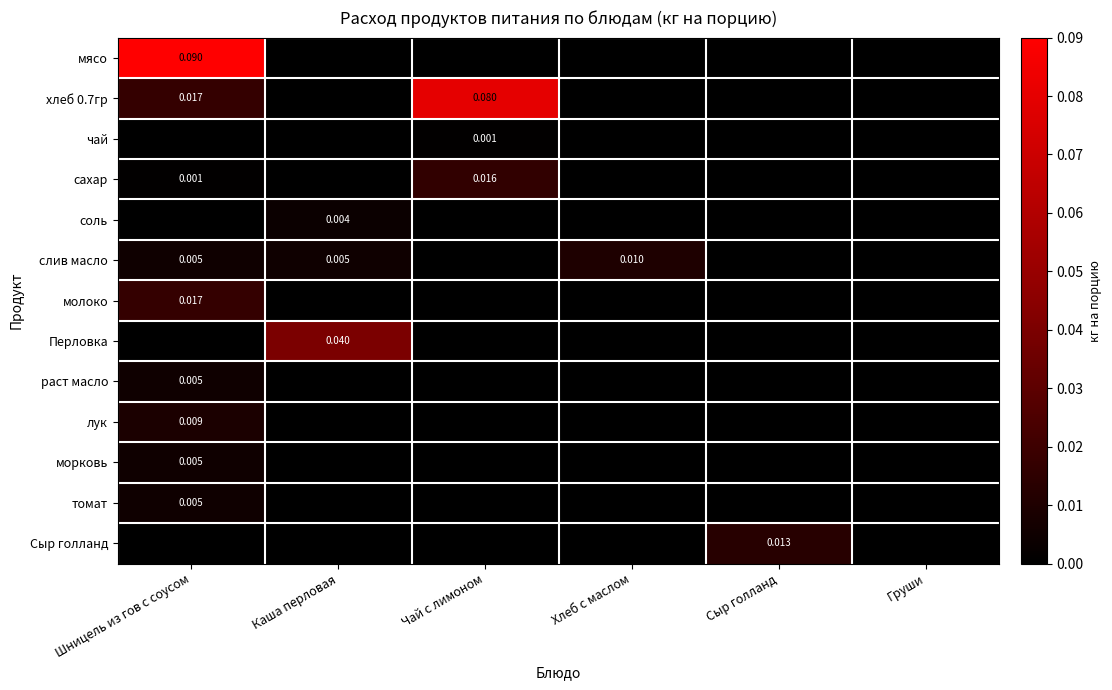

Is it true that Сыр голланд equals 0.0 at Сыр голланд?

True